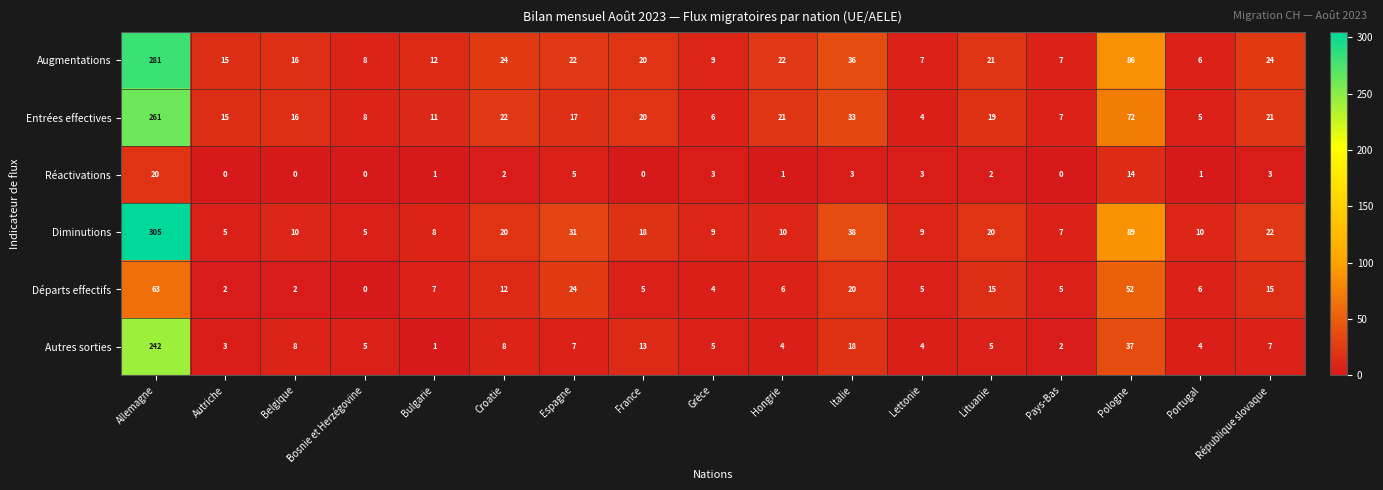

What is the sum of all Entrées effectives values?

558